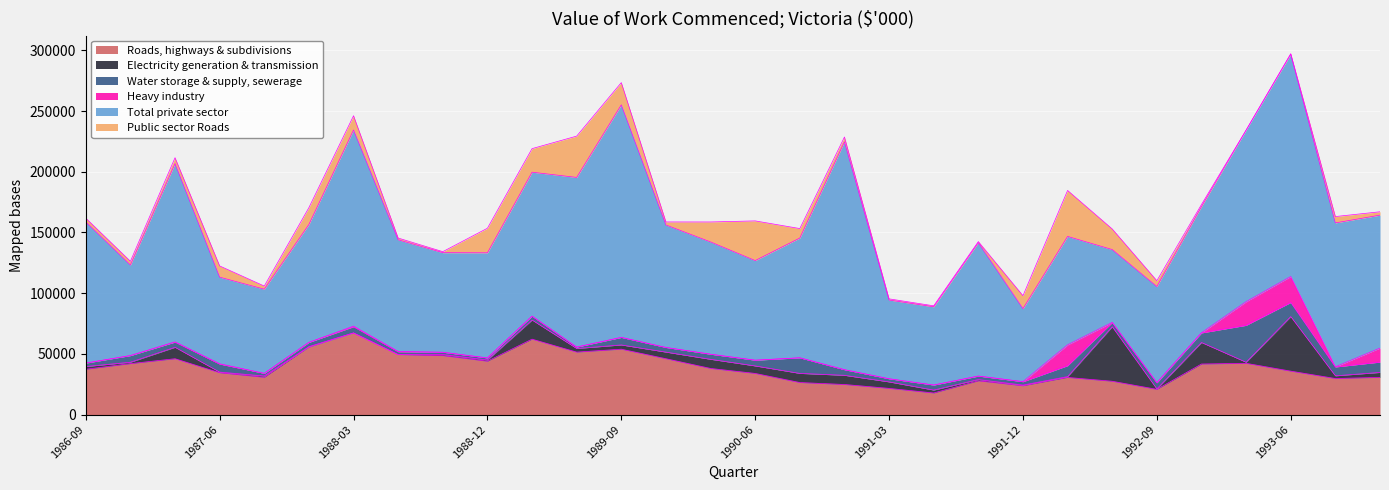

Between 1989-06 and 1991-03, which is larger?

1989-06